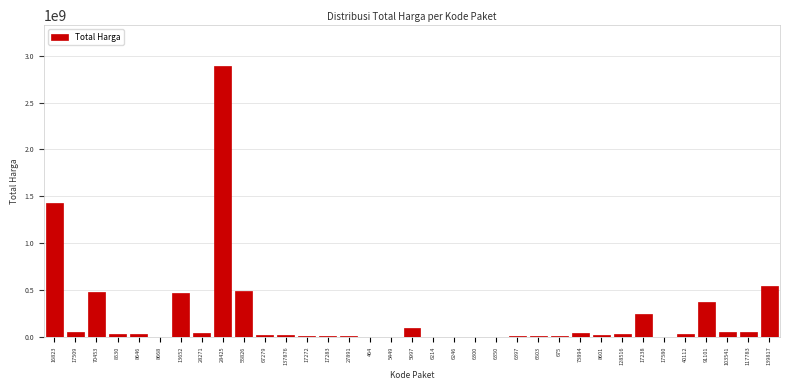

What is the sum of all values?

7518497085